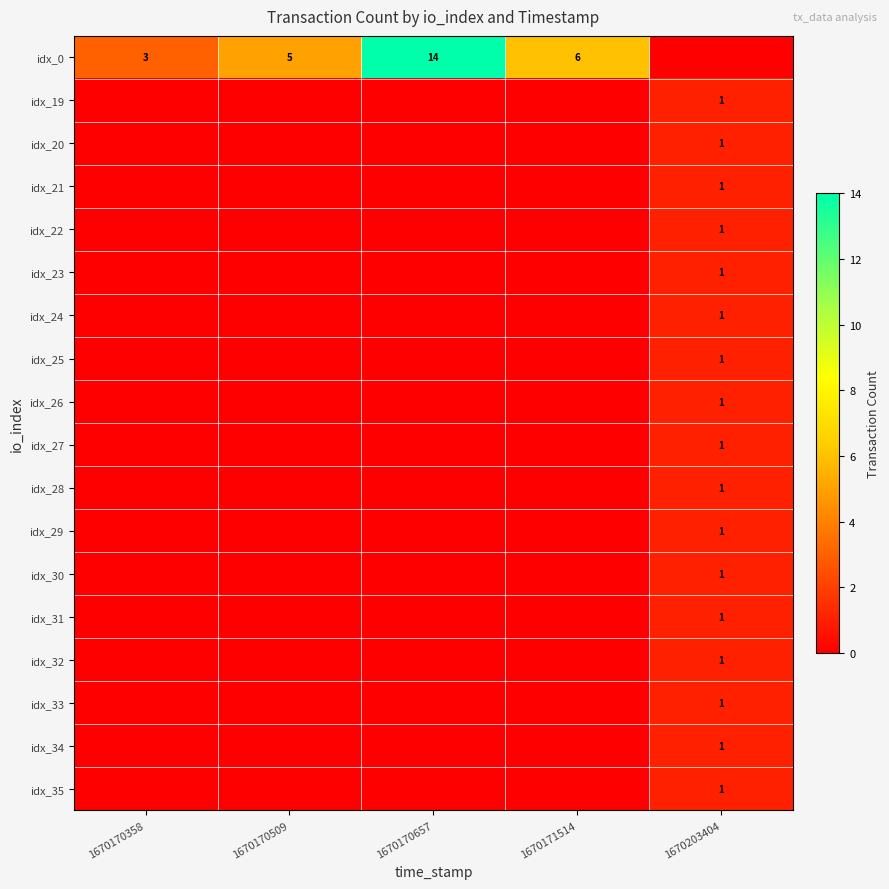

Is it true that idx_24 equals 1 at 1670203404?

True